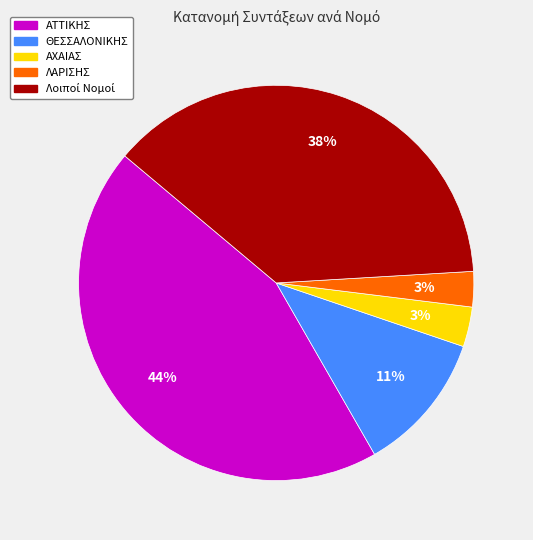

Is there a majority slice in this chart?

No